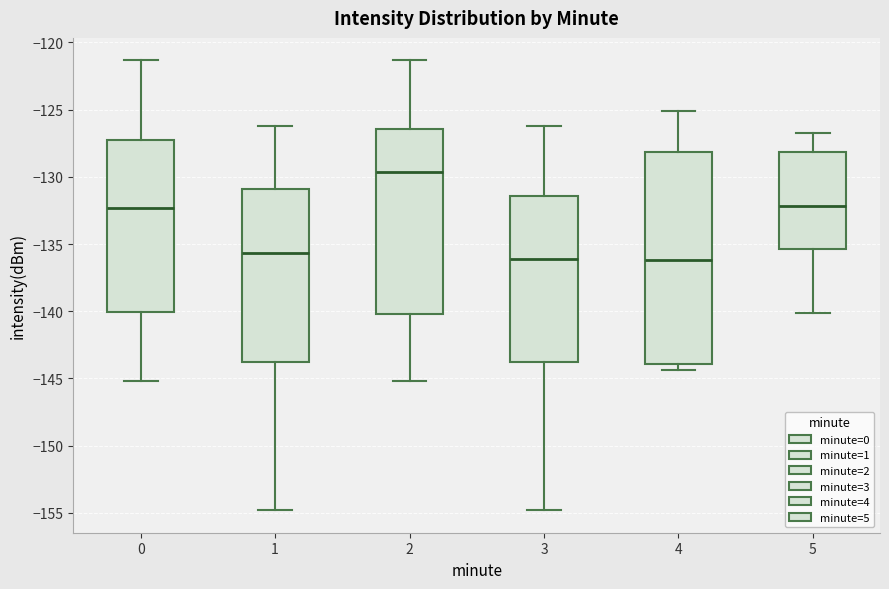

Reading left to right, transcribe this box plot: for each box, give where its median line is, the range the box spans, and where its two whiskers end, as read against the y-axis. The values are not printed on the chart, so give them approximately, as read against the axis.

0: median -132.5, box -140.0 to -127.5, whiskers -145.0 to -121.5
1: median -135.5, box -144.0 to -131.0, whiskers -155.0 to -126.0
2: median -129.5, box -140.0 to -126.5, whiskers -145.0 to -121.5
3: median -136.0, box -144.0 to -131.5, whiskers -155.0 to -126.0
4: median -136.0, box -144.0 to -128.0, whiskers -144.5 to -125.0
5: median -132.0, box -135.5 to -128.0, whiskers -140.0 to -126.5